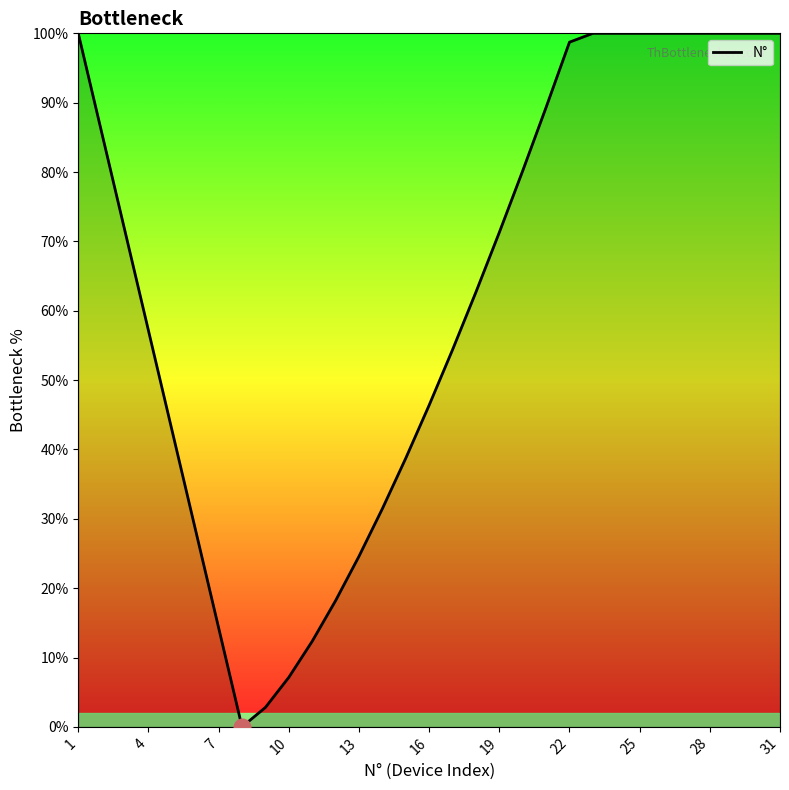

What is the maximum value shown in the chart?

100.0